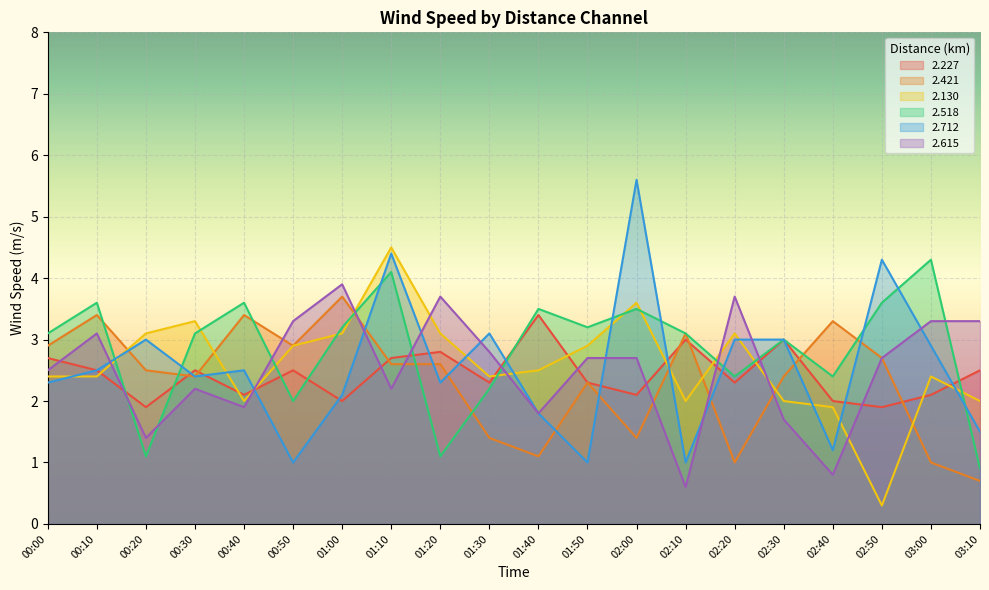

In 2.518, how many points are lower than both neighbors (excluding endpoints)?

6